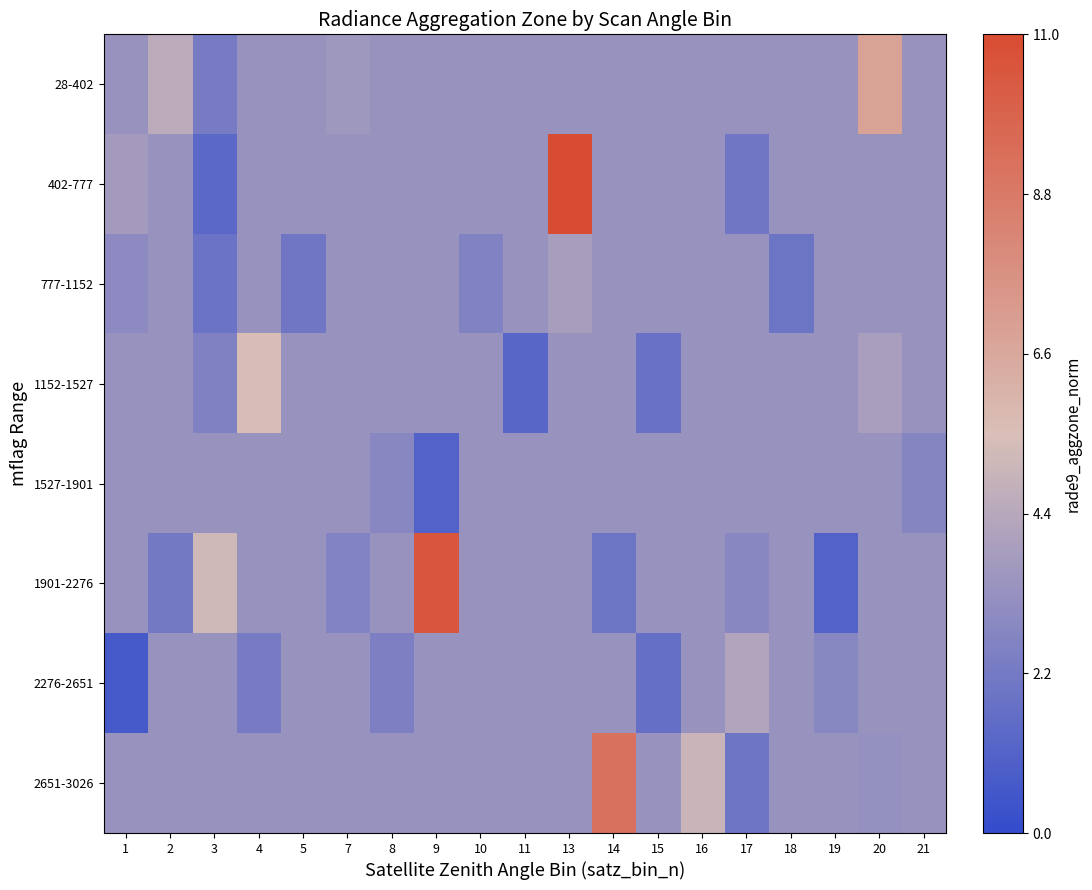

Between 1 and 16, which is larger?

1